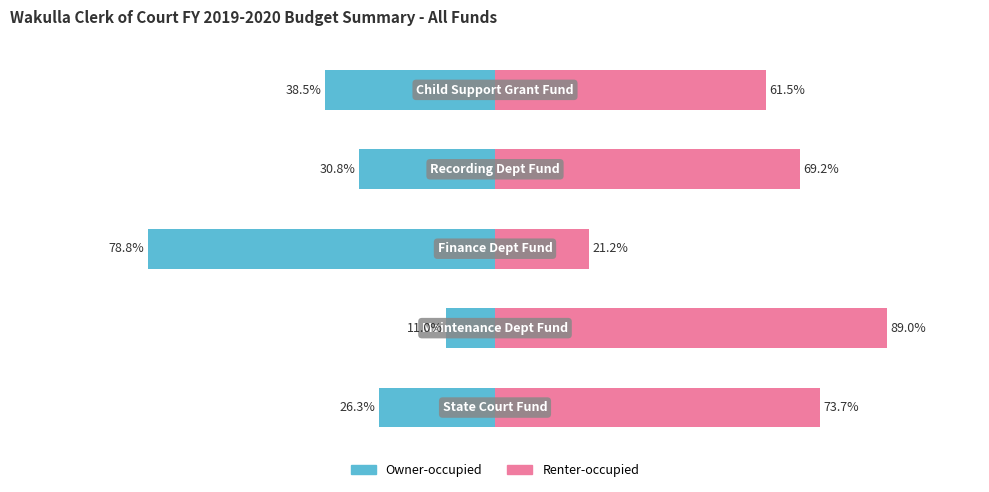

The value of Owner-occupied at 4 is -38.5. True or false?

True